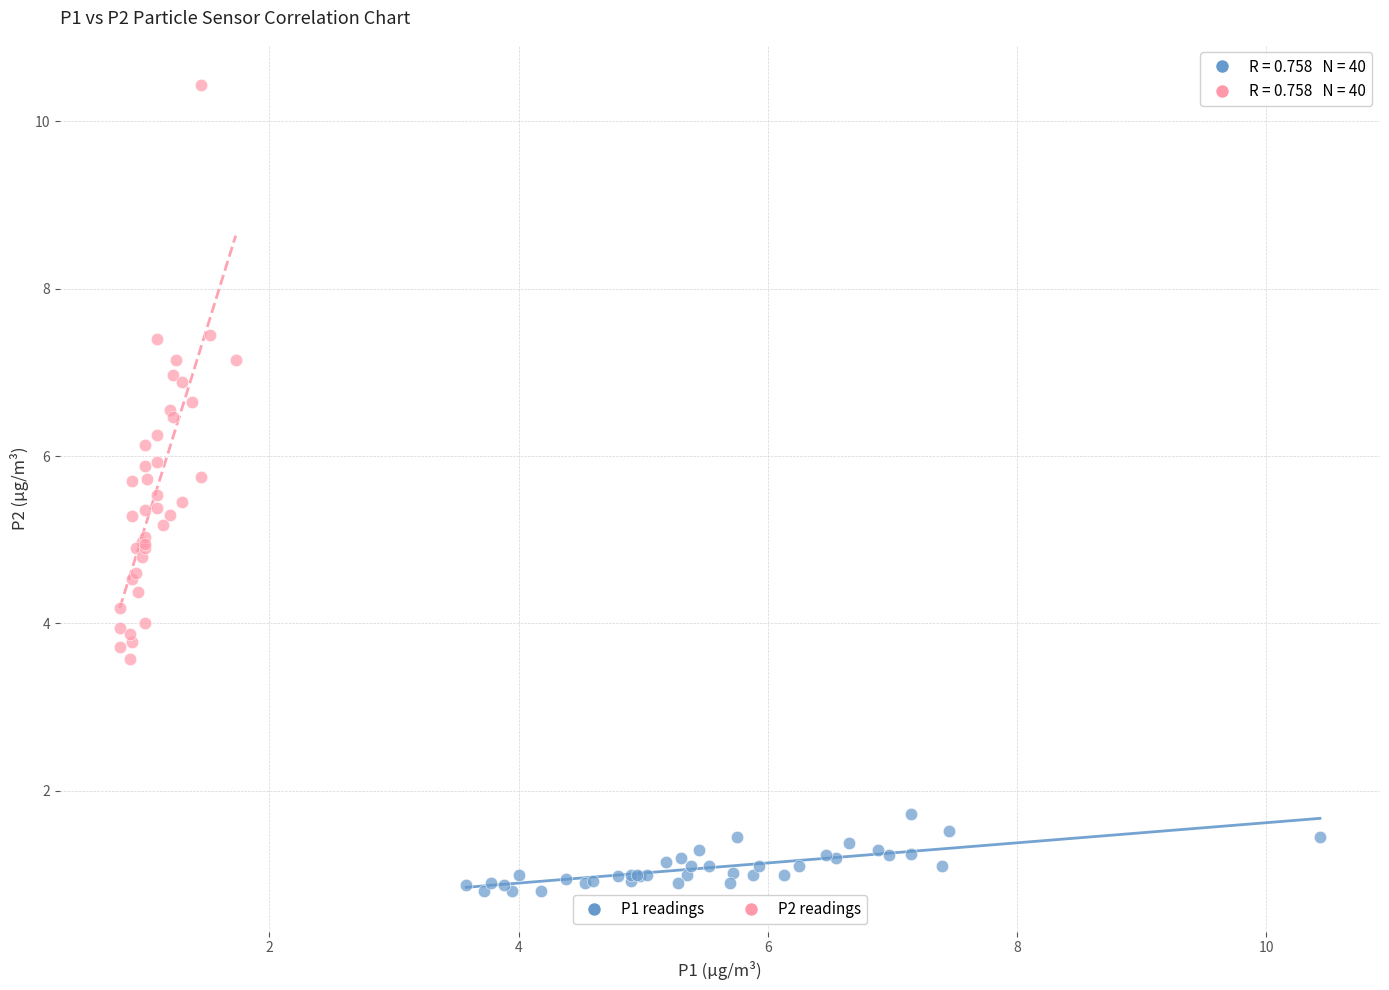

Which series contains the lowest Y value?

P1 readings